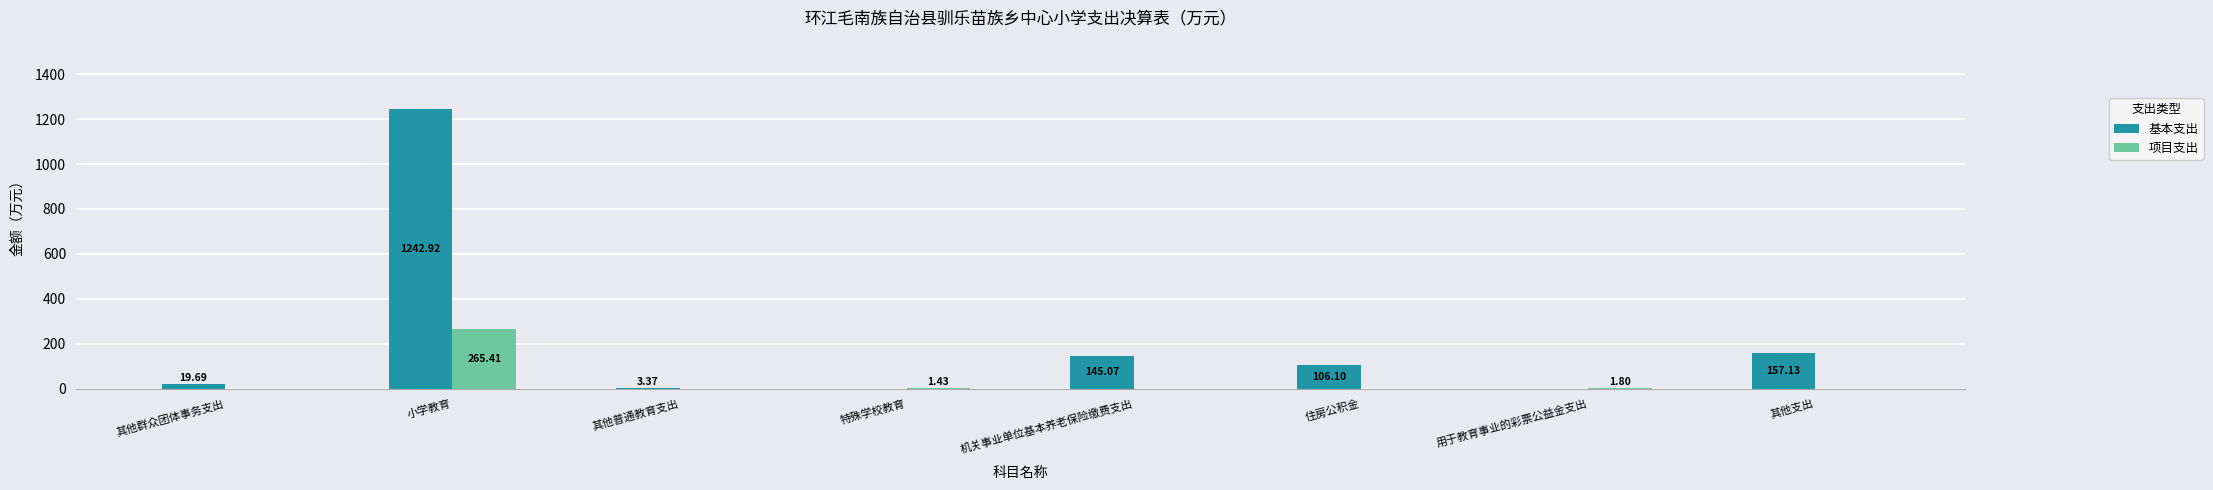

Which category has the highest value across all series?

小学教育